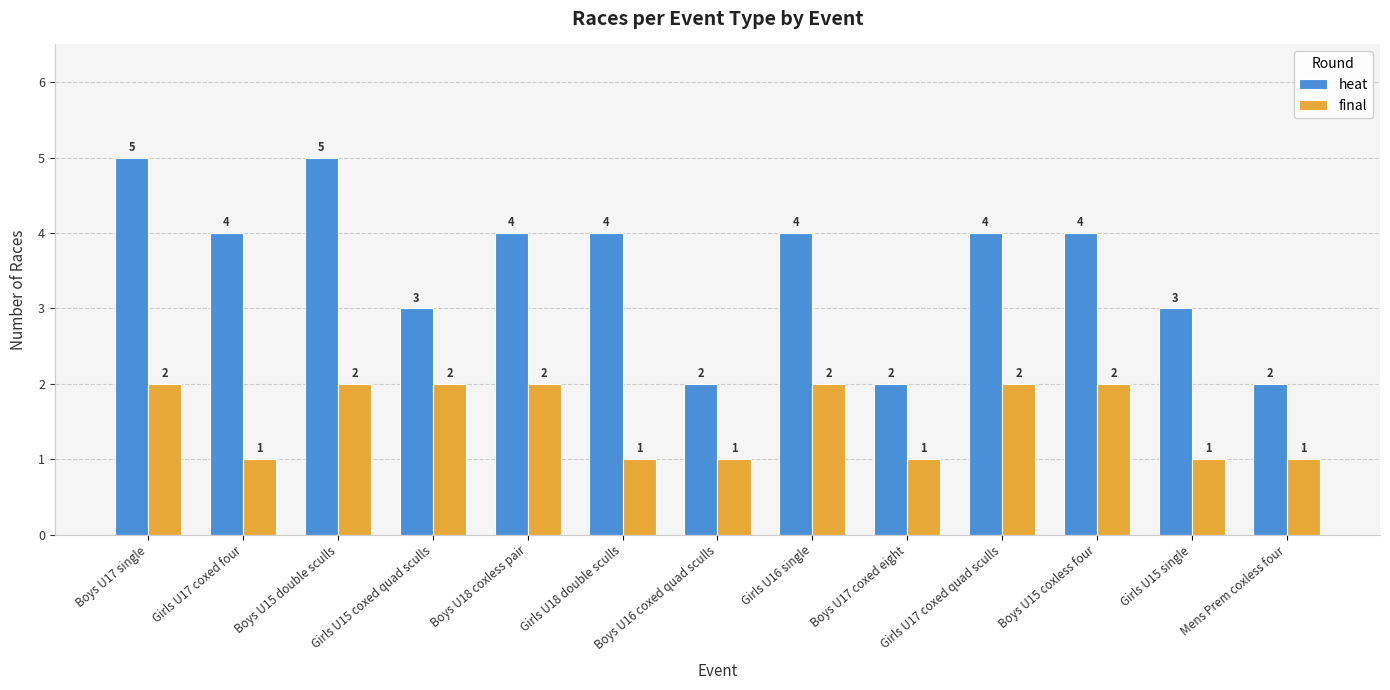

What position from the right is Boys U16 coxed quad sculls?

7